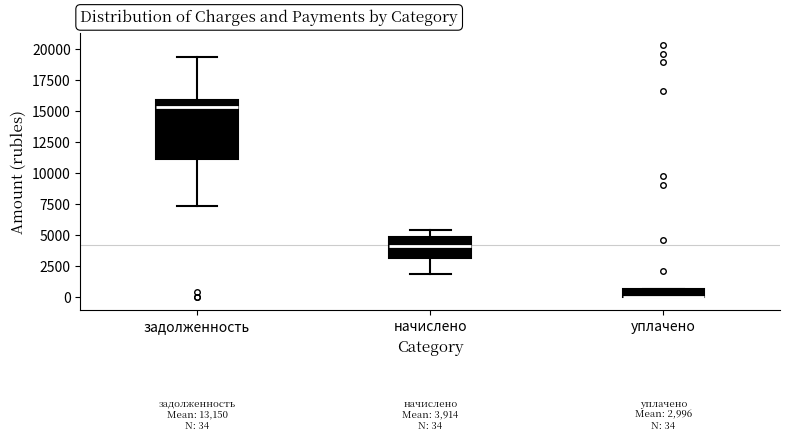

Comparing the boxes themselves (not the whiskers), which one is the tallest?

задолженность